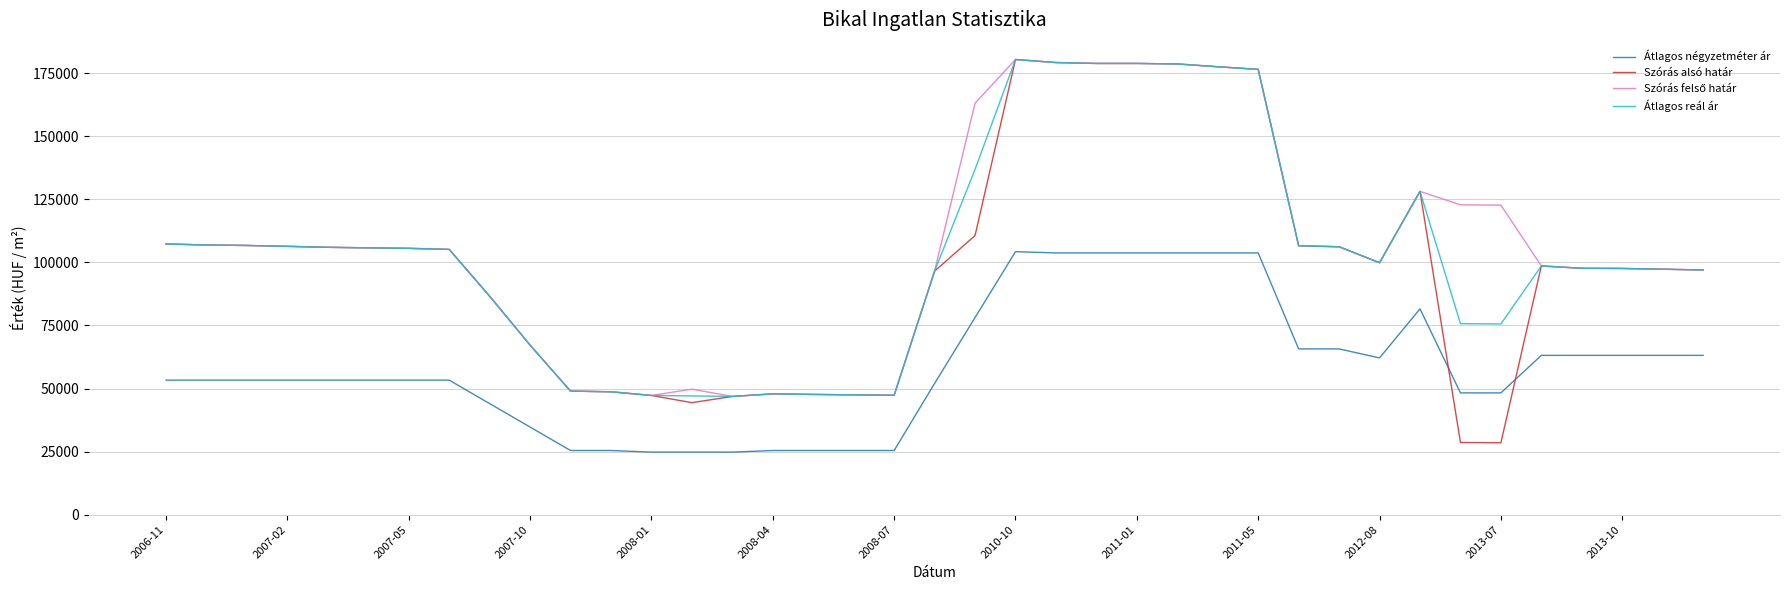

Which series has the widest spread of values?

Szórás alsó határ